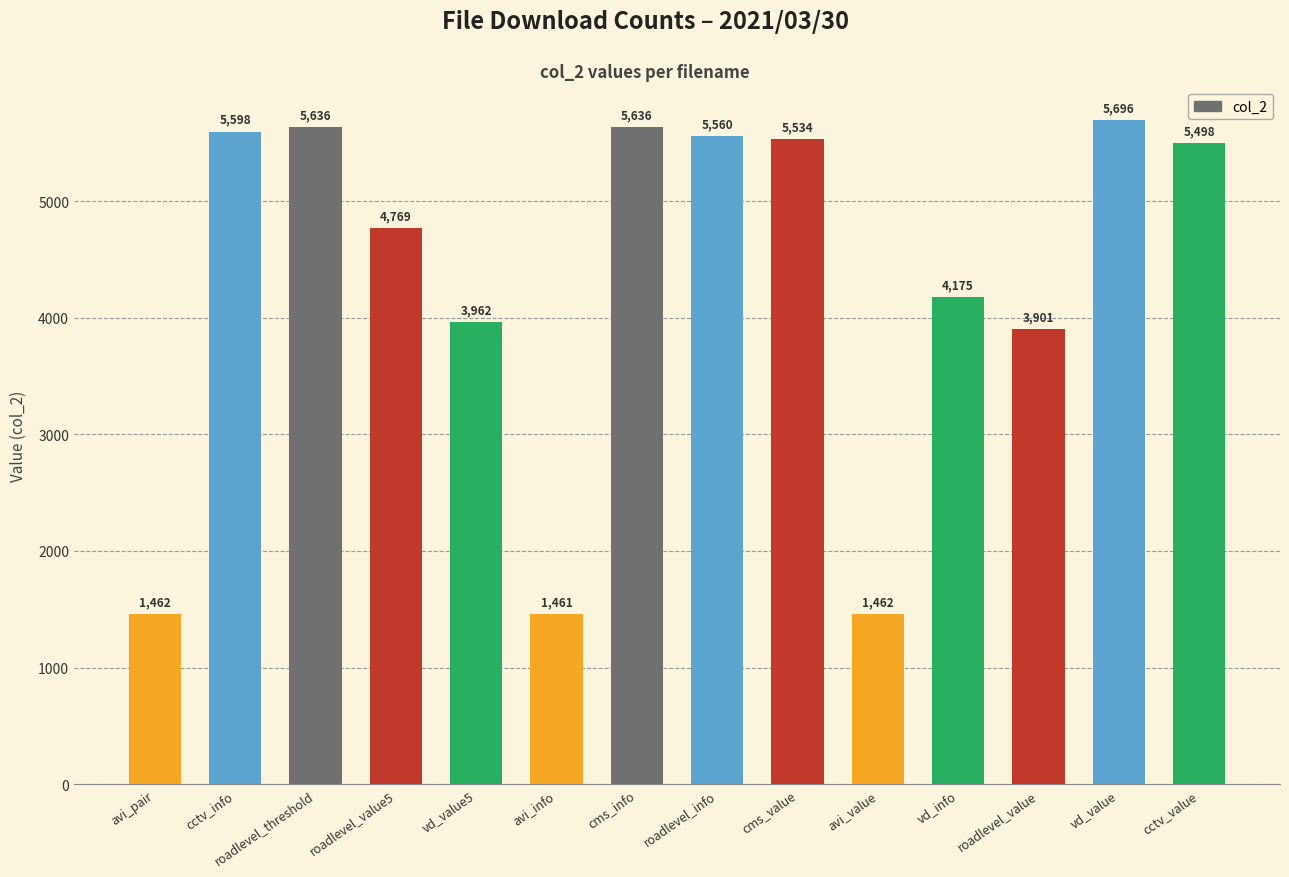

Does the chart contain any negative values?

No